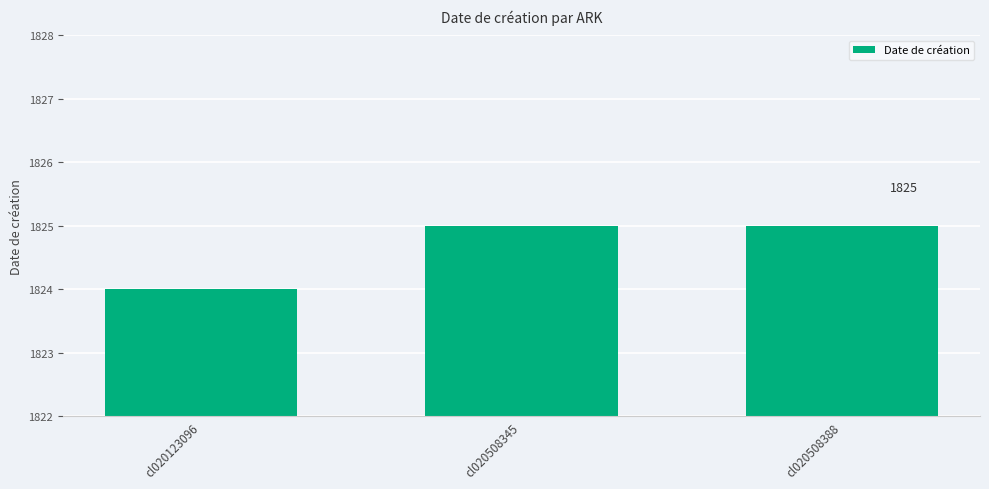

What is the value of the 2nd bar from the left?

1825